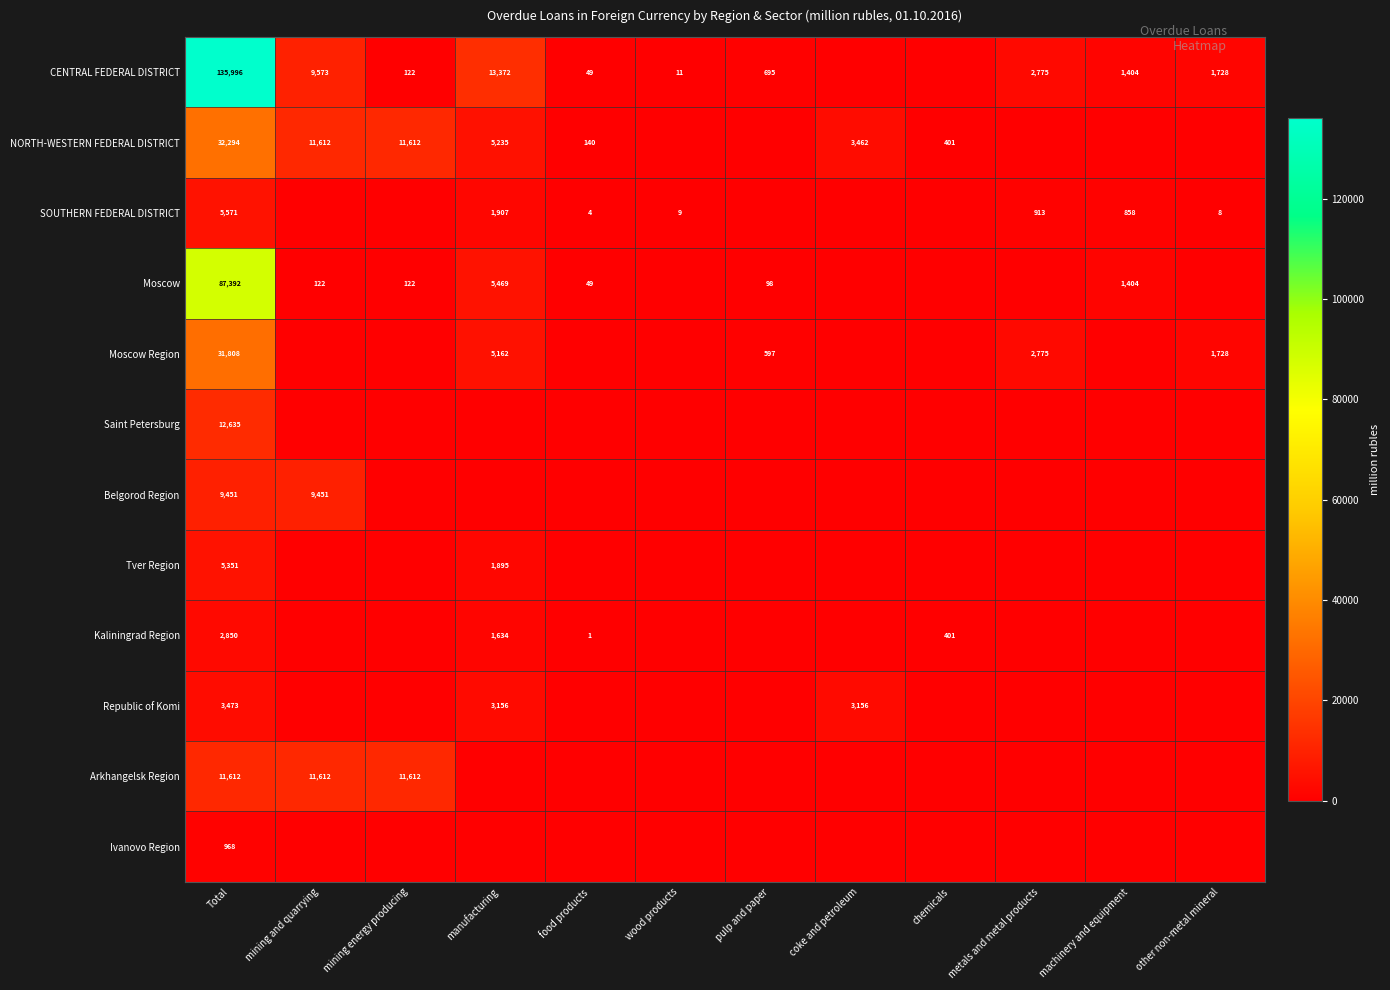

True or false: CENTRAL FEDERAL DISTRICT has a value of 1728 at other non-metal mineral.

True